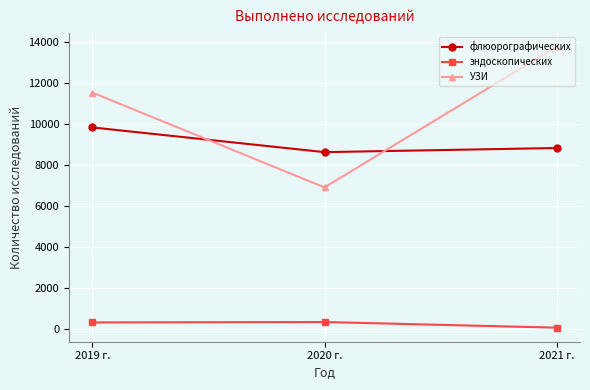

Which series has the largest total across all categories?

УЗИ